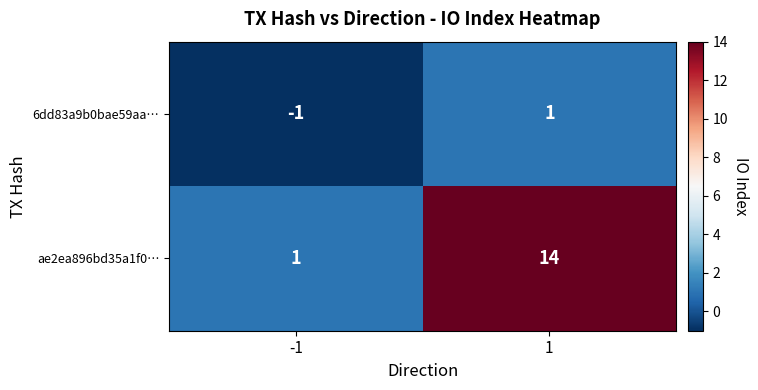

What is the sum of the ae2ea896bd35a1f0… values at 1 and -1?

15